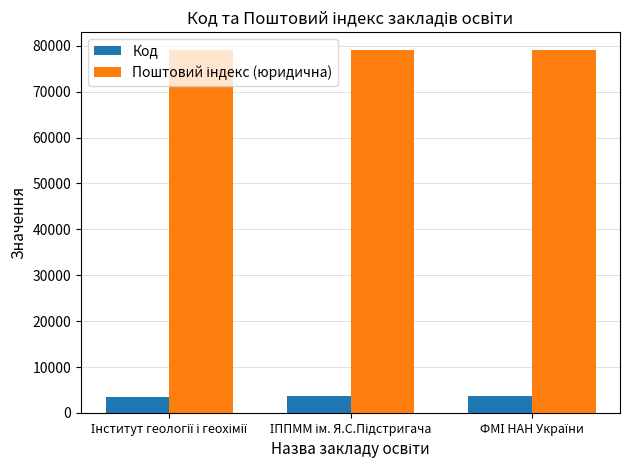

What is the lowest value of the Код series?

3564